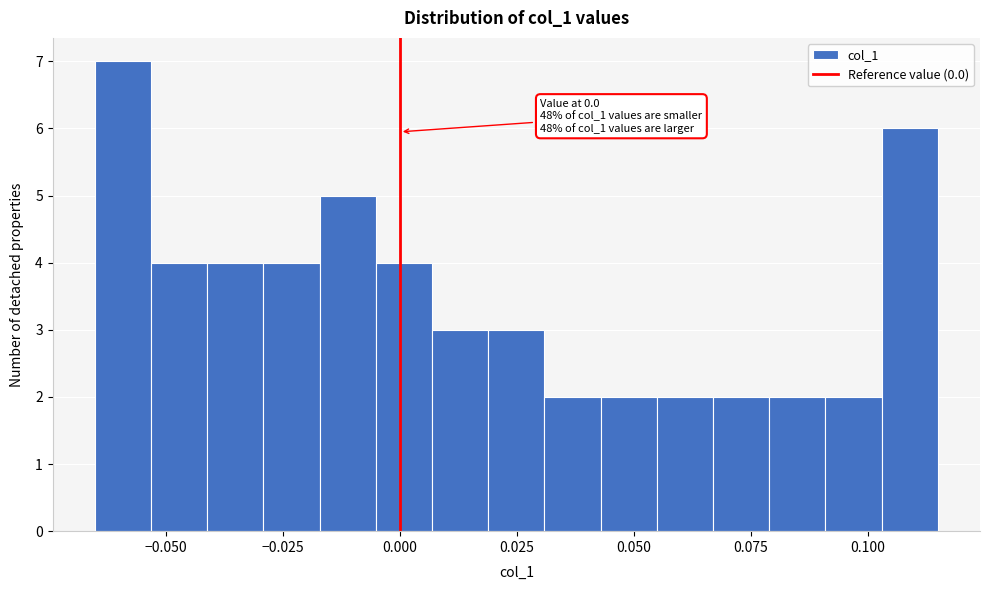

Around what value on the x-axis is the tallest bar? Give the approximate position of its centre, as read against the axis.

-0.060